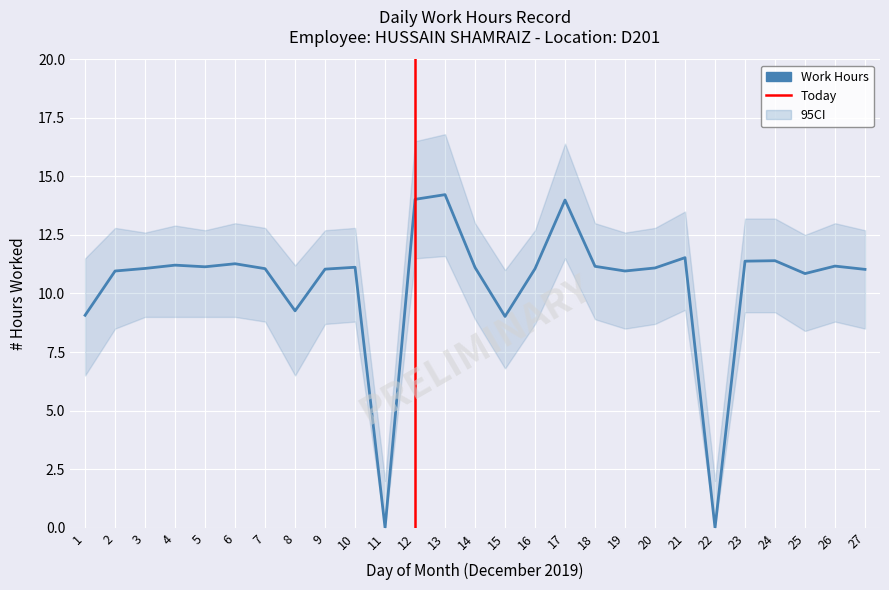

True or false: ci_lower and ci_upper cross at least once.

False